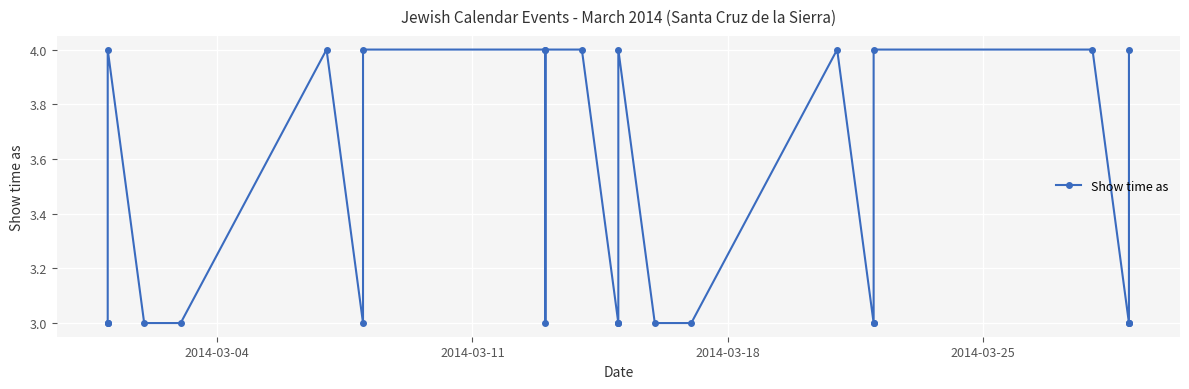

Count the number of data series in this chart.

1